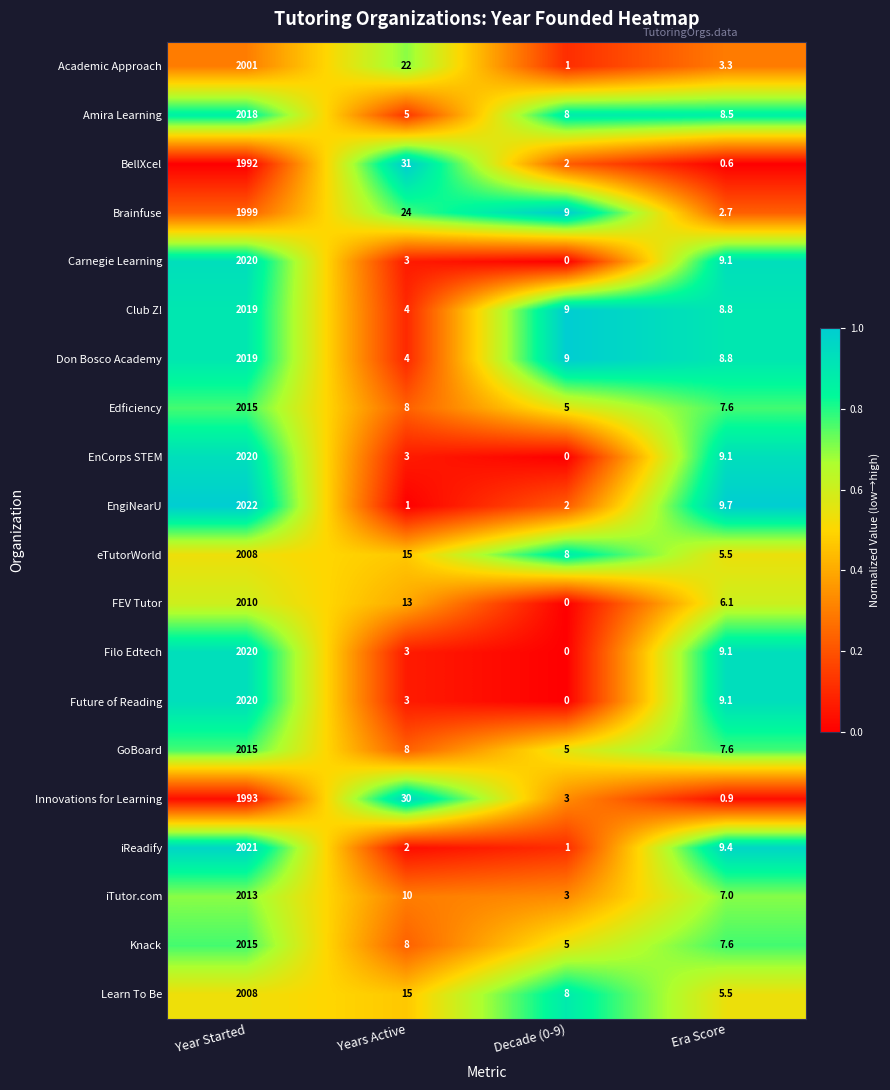

At which category is the sum across all series the highest?

Year Started